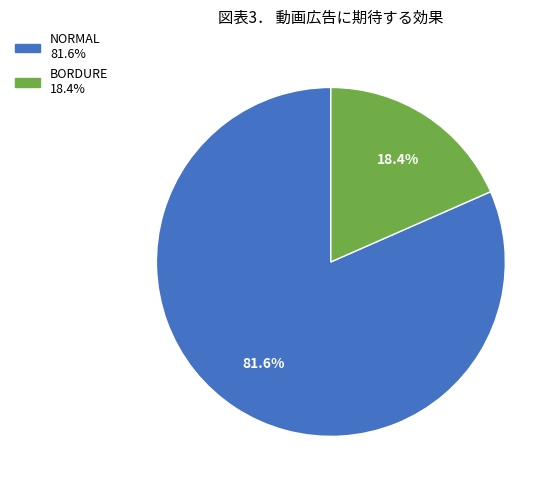

Is there a majority slice in this chart?

Yes